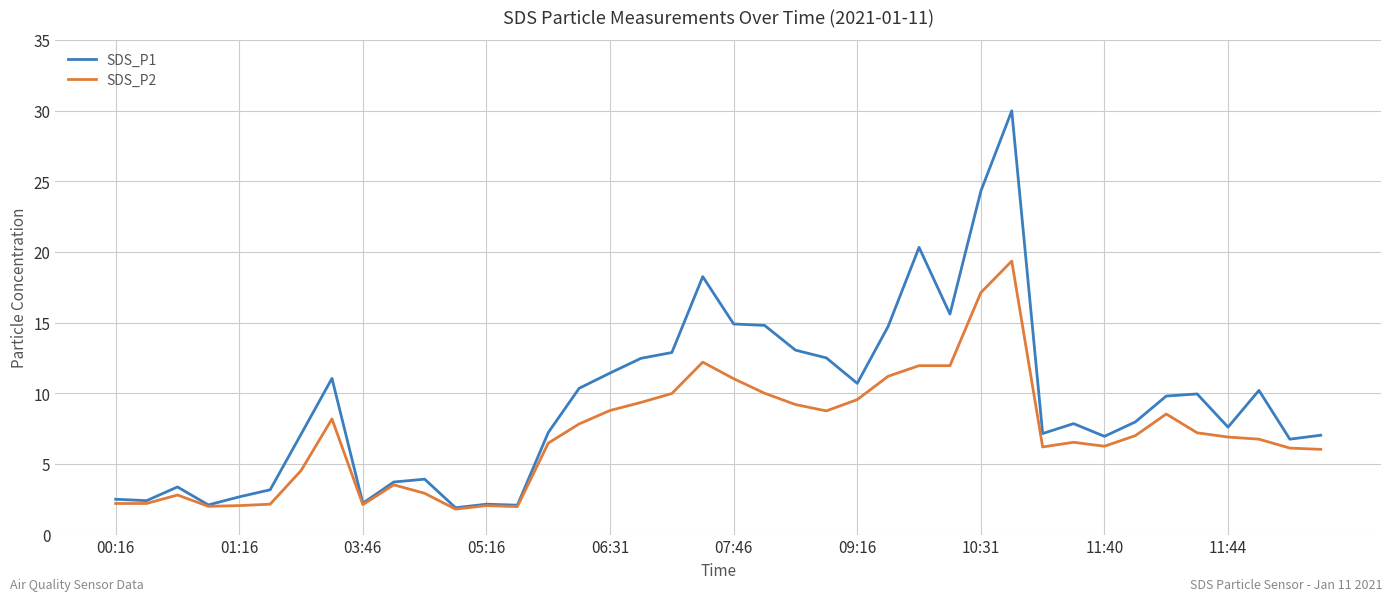

List the series in order of their overall mean, highest first.

SDS_P1, SDS_P2